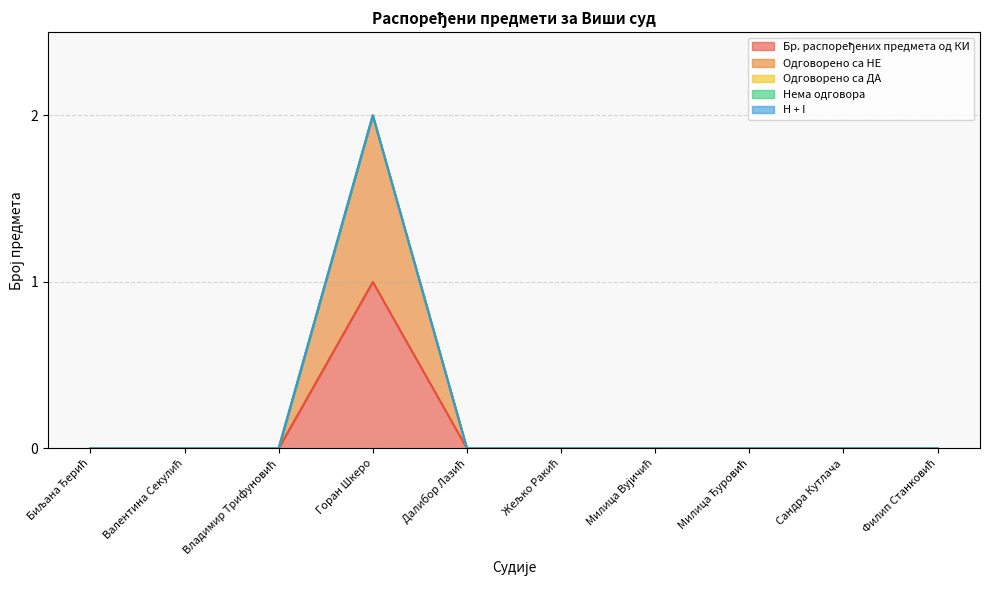

Which has a higher value, Биљана Ђерић or Филип Станковић?

Биљана Ђерић